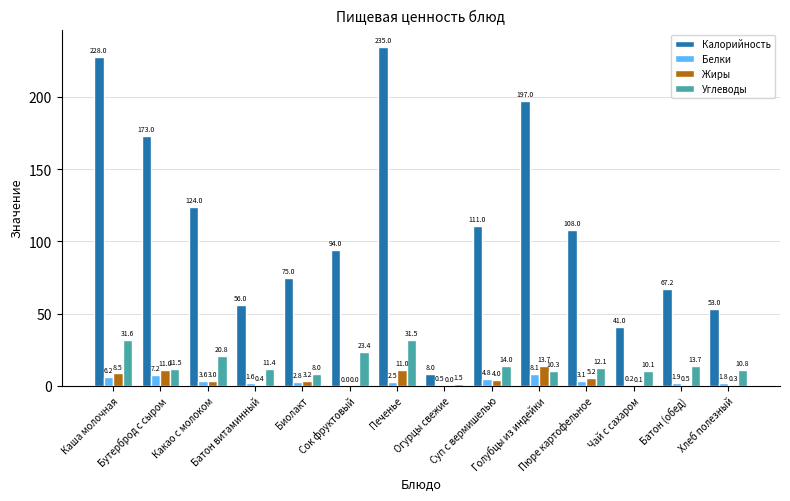

What is the maximum value for Жиры?

13.7